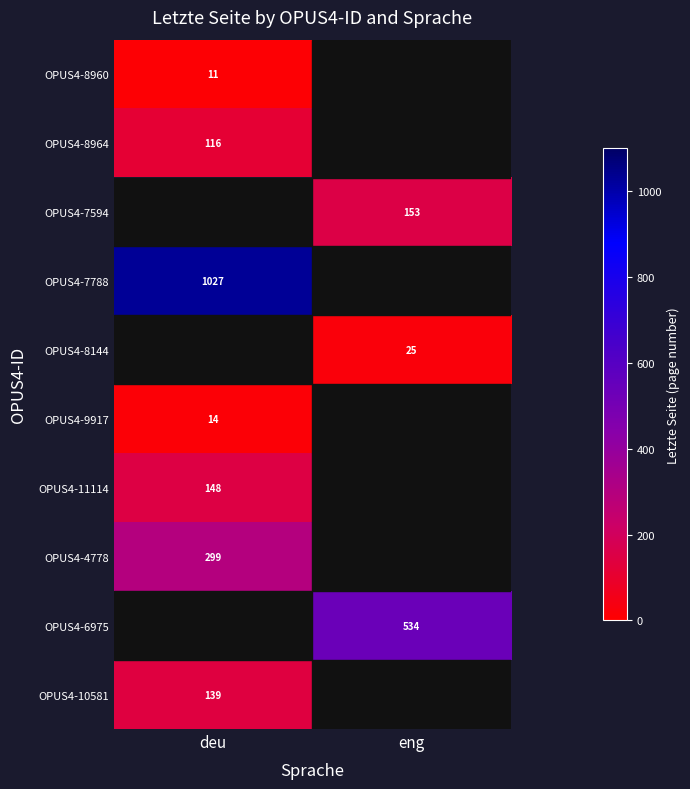

The value of OPUS4-7594 at eng is 153. True or false?

True